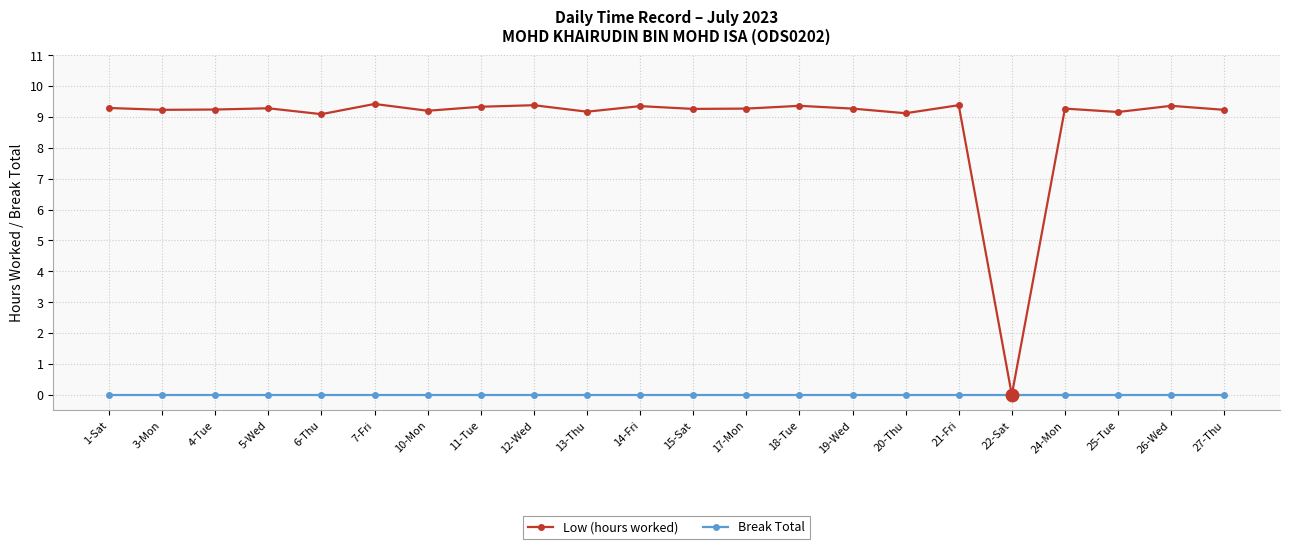

The value of Low (hours worked) at 4-Tue is 9.2. True or false?

True